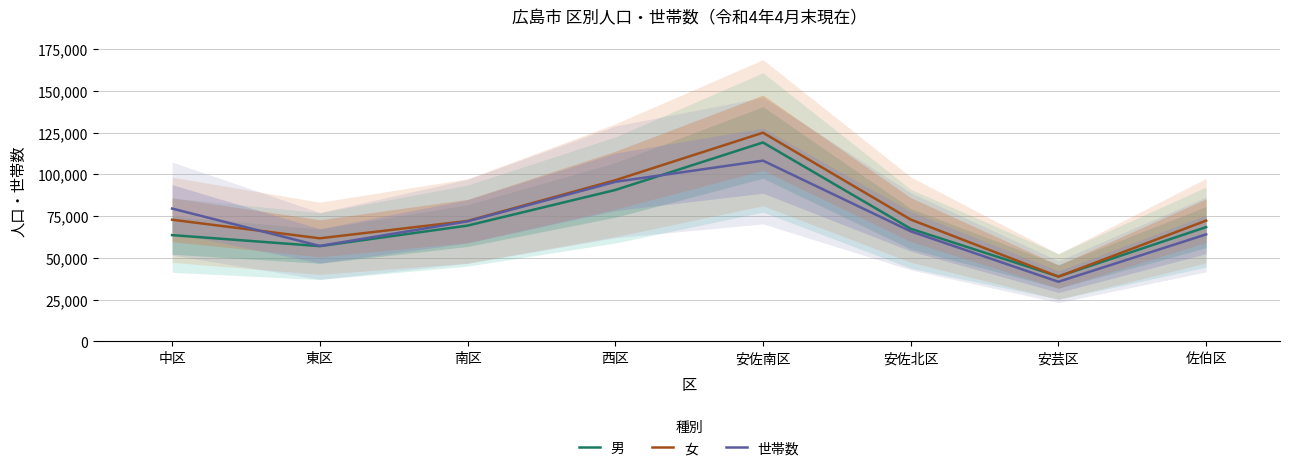

What position from the left is 東区?

2